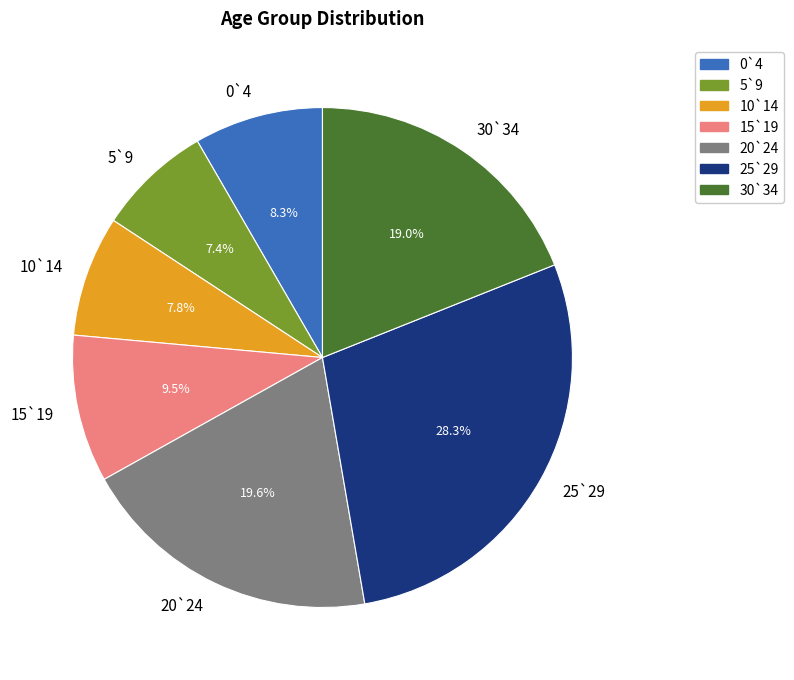

Which slice is the largest?

25`29